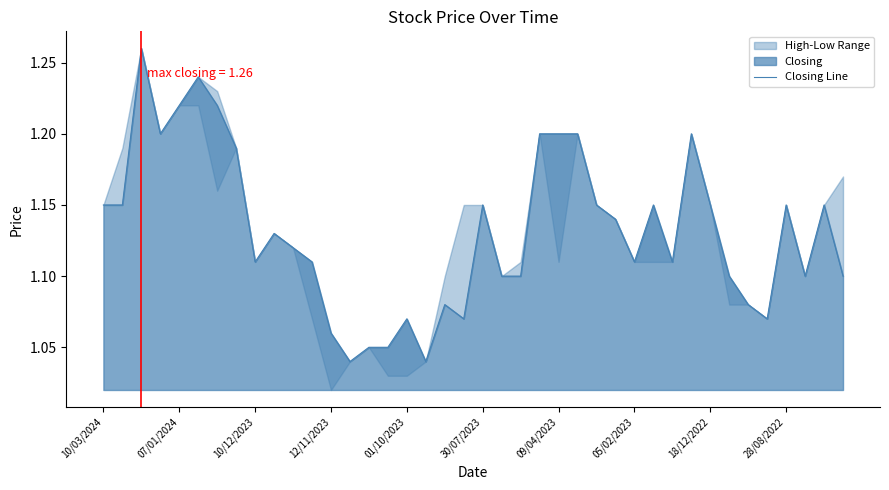

How many lines are shown in the chart?

1